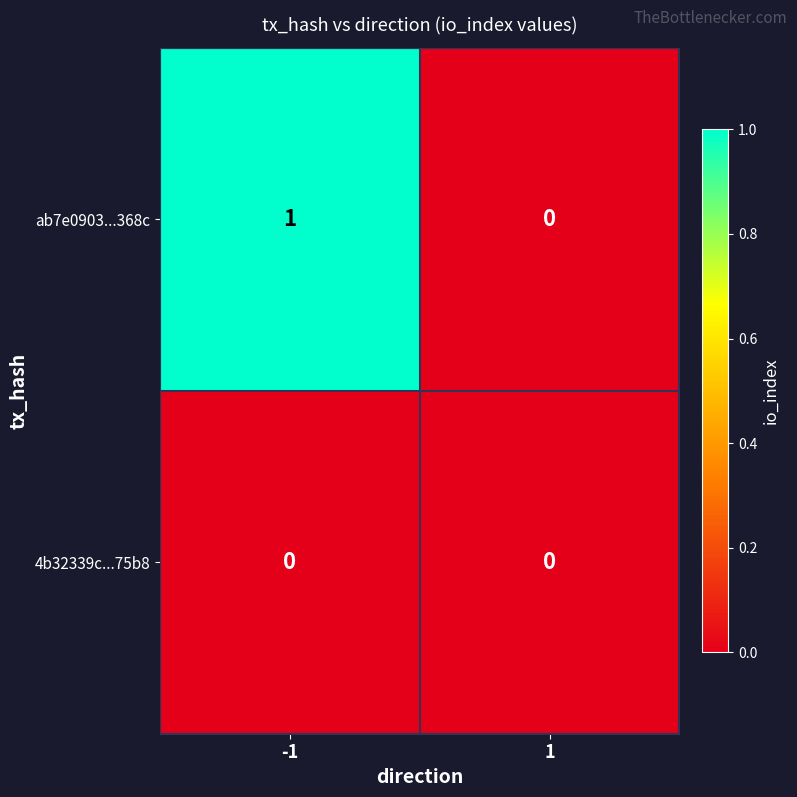

Reading left to right, what are all the values shown in this chart?

ab7e0903...368c: -1=1	1=0
4b32339c...75b8: -1=0	1=0